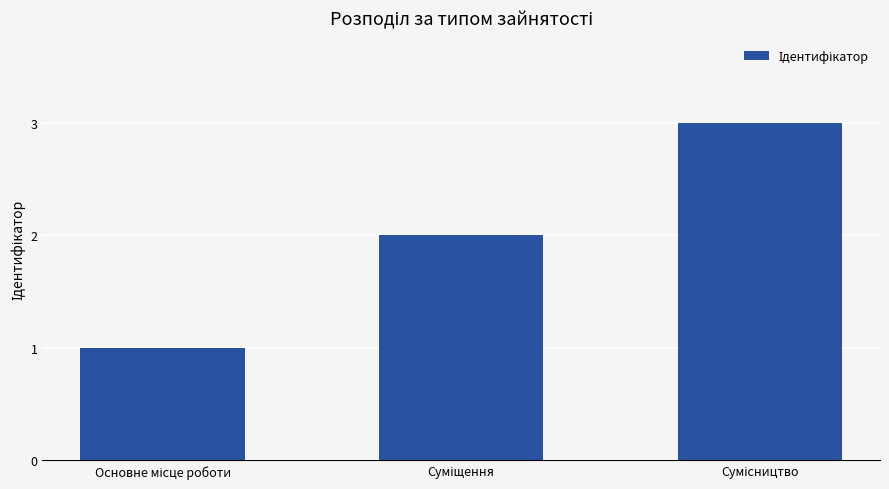

What is the maximum value shown in the chart?

3